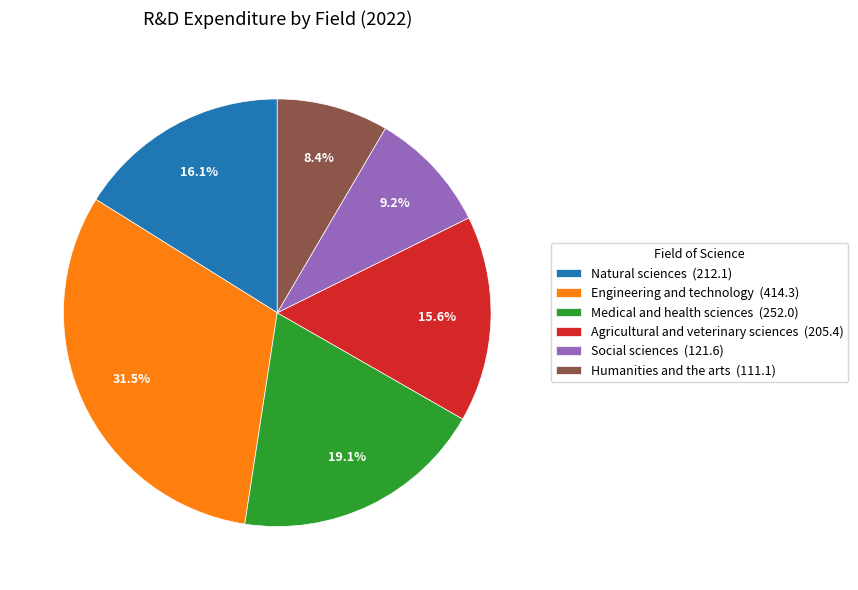

Which category has the smallest portion of the pie?

Humanities and the arts